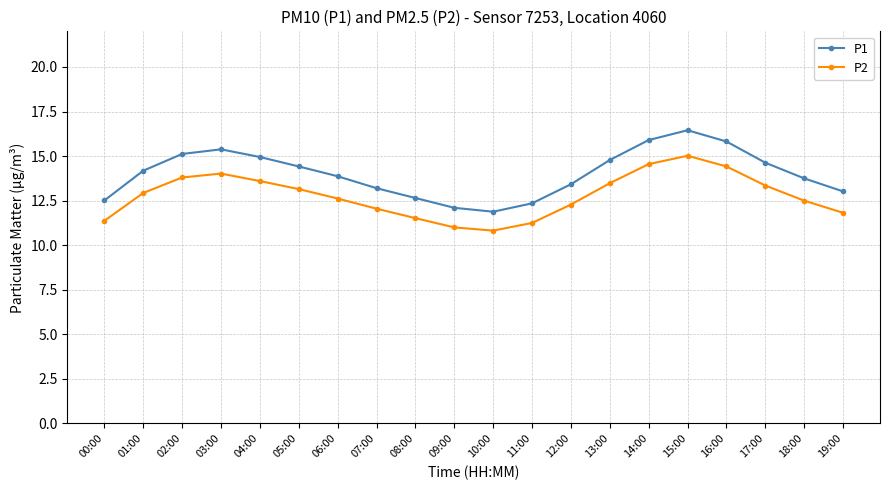

The P1 series shows 14.4 at 05:00. True or false?

True